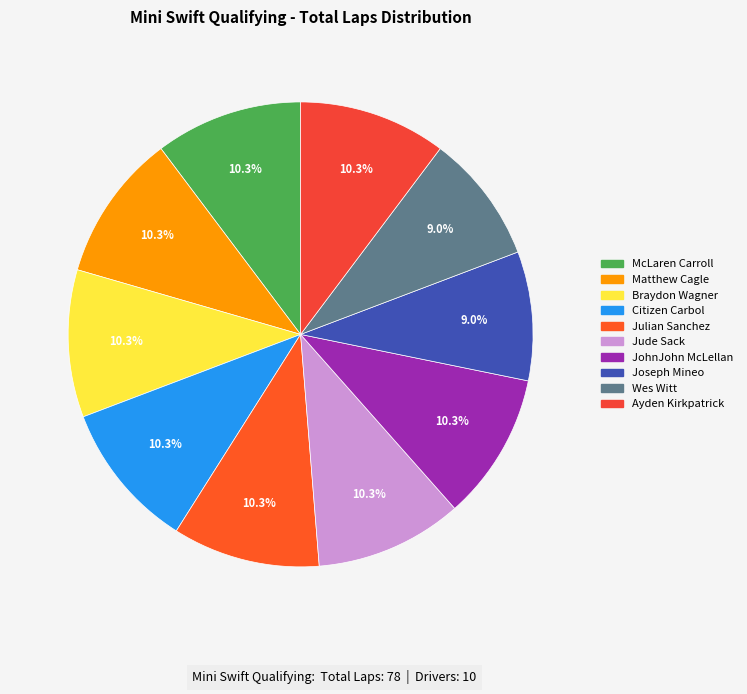

To the nearest percent, what portion does Joseph Mineo represent?

9%